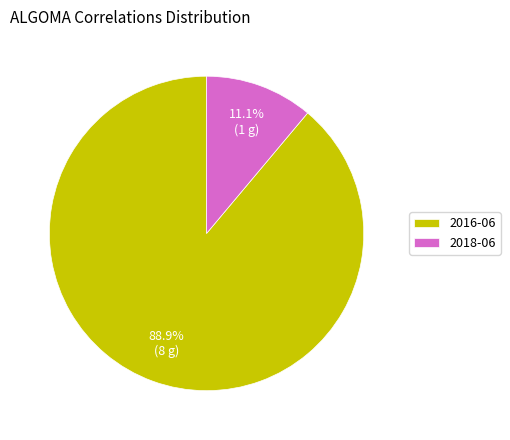

Approximately how many times larger is the value at 2018-06 compared to 2016-06?

0.1